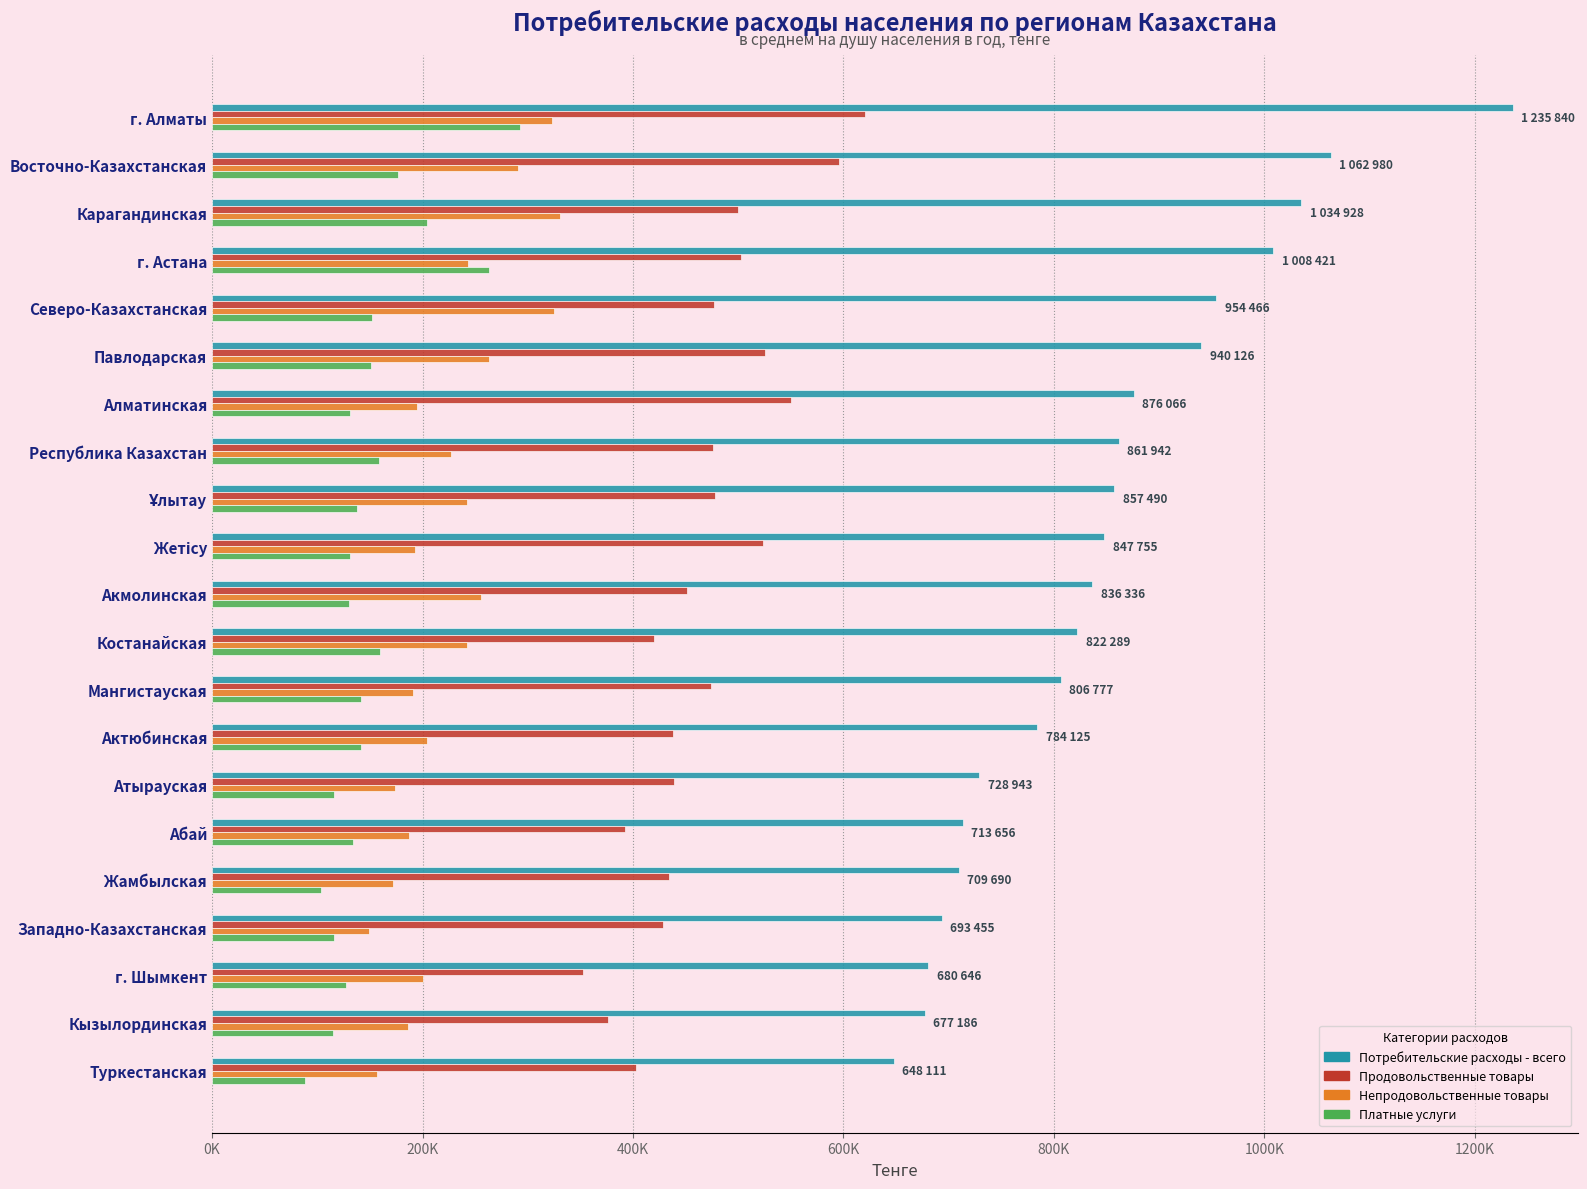

What are all the series names shown in the legend?

Потребительские расходы - всего, Продовольственные товары, Непродовольственные товары, Платные услуги